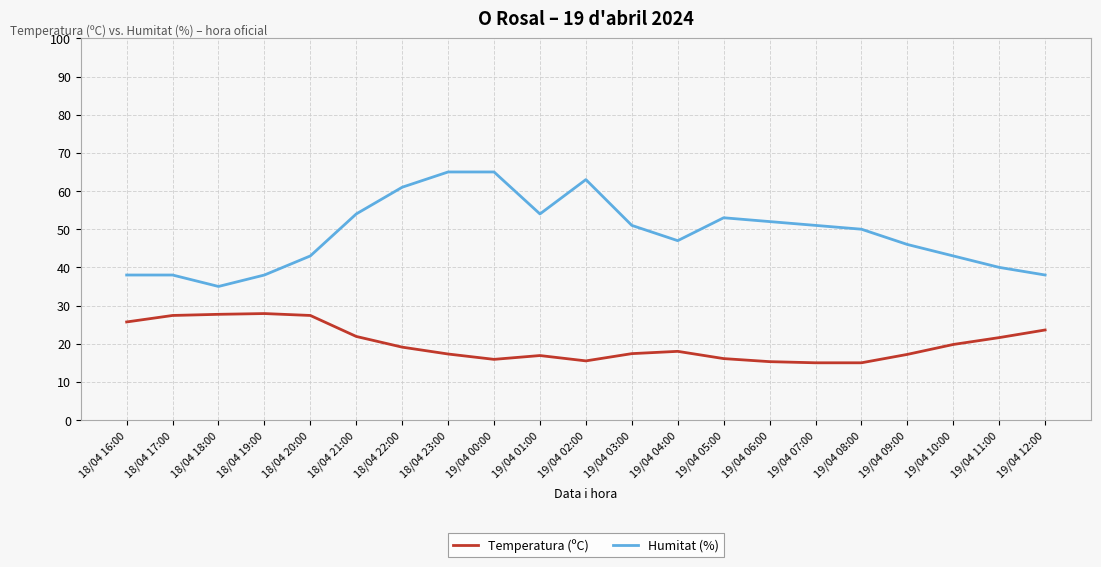

How many lines are shown in the chart?

2